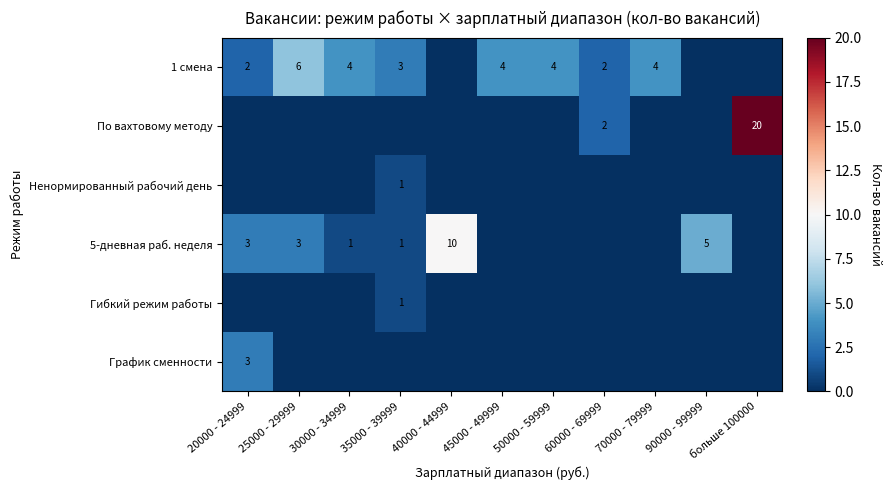

What is the sum of the 1 смена values at 35000 - 39999 and 20000 - 24999?

5